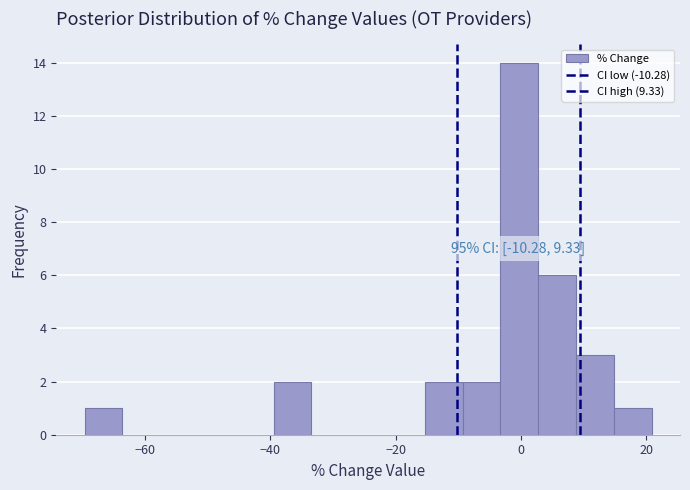

Around what value on the x-axis is the tallest bar? Give the approximate position of its centre, as read against the axis.

0